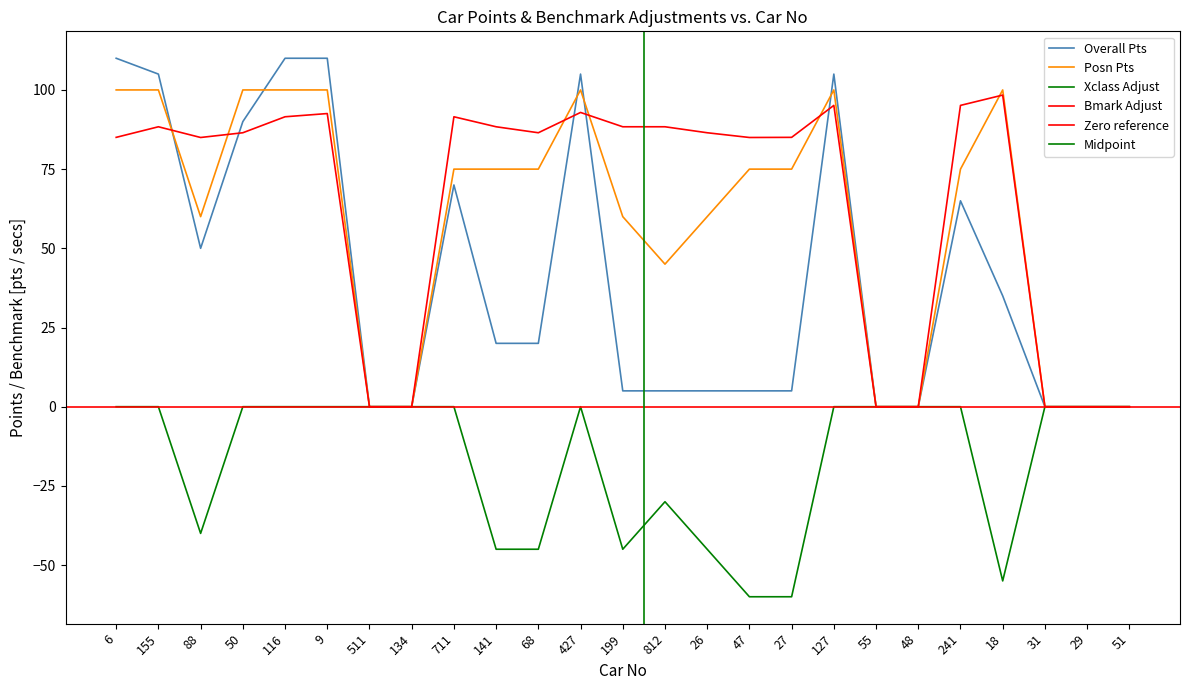

Where is Bmark Adjust nearest to the value 49?

88